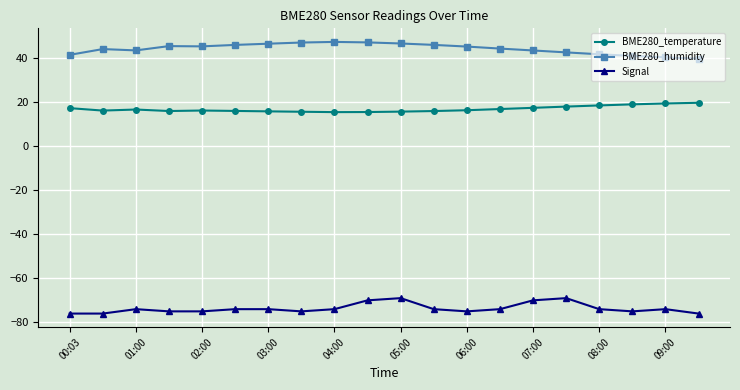

True or false: BME280_humidity has more than 2 interior local peaks.

True